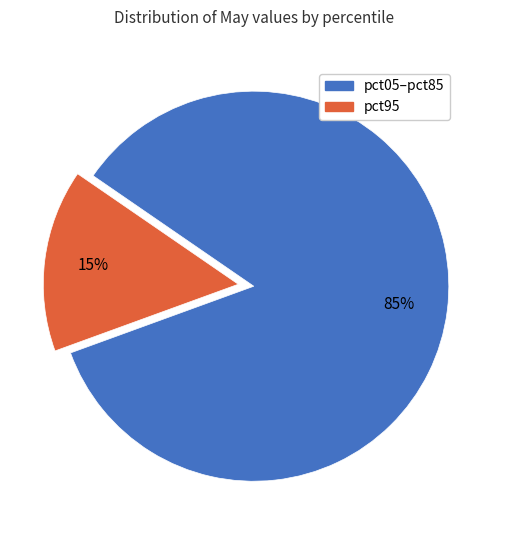

To the nearest percent, what is the average slice percentage?

50%